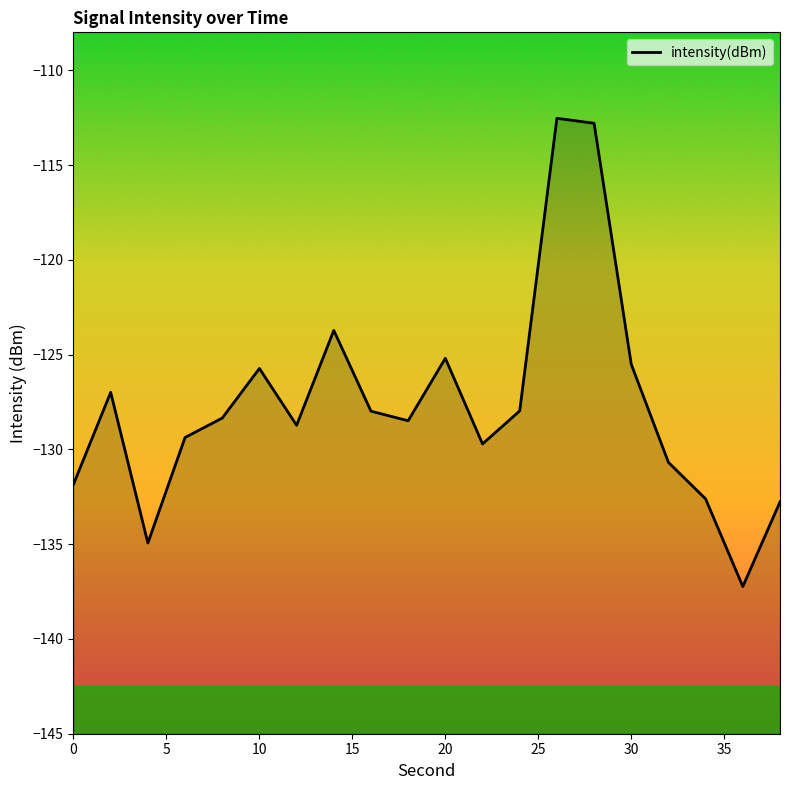

Does the chart display data point markers on the line(s)?

No